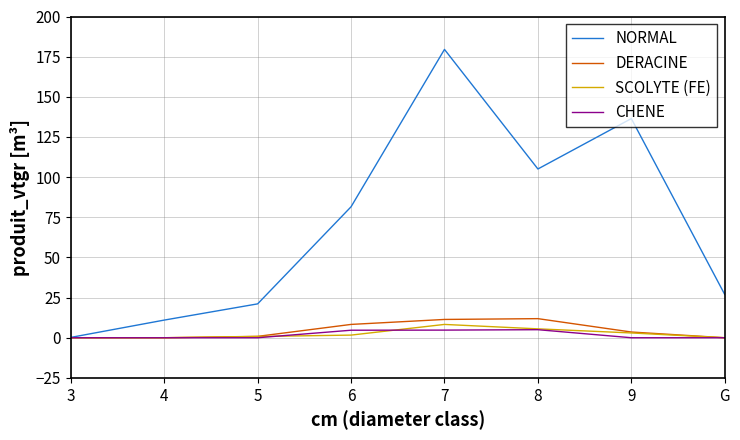

What is the spread (max minus min) of values at 8?

100.1